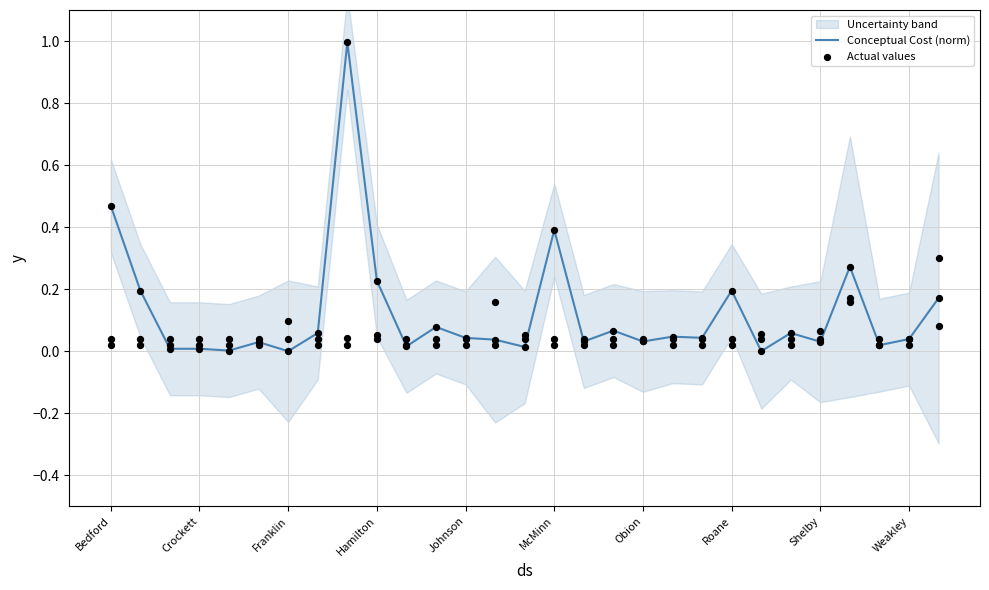

Which series has the largest total across all categories?

Conceptual Cost (norm)